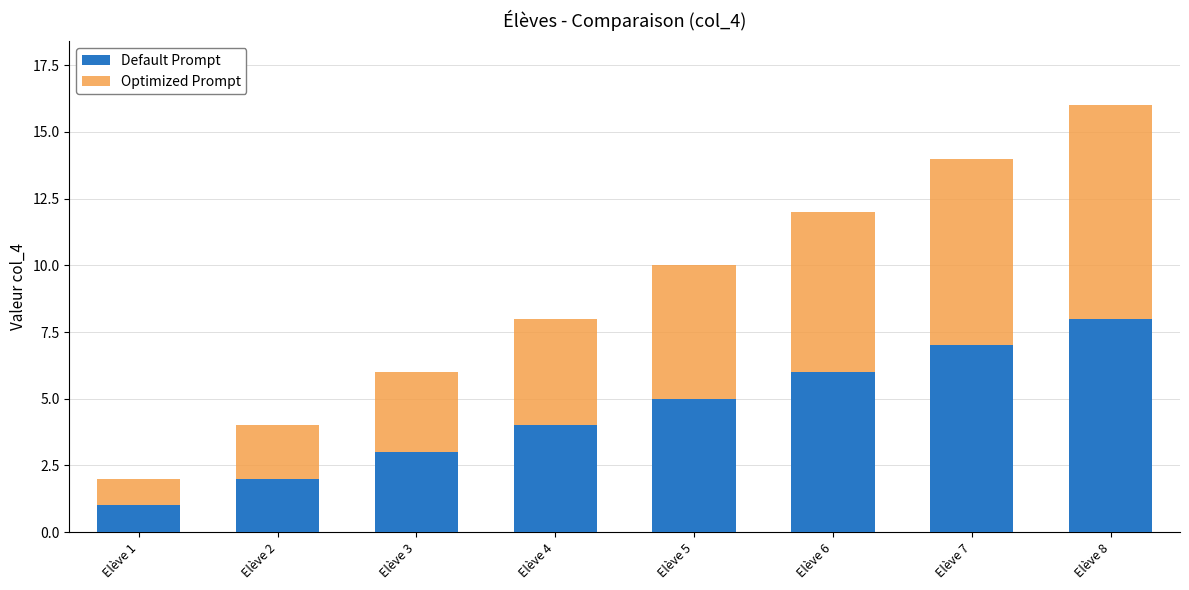

What is the lowest value of the Default Prompt series?

1